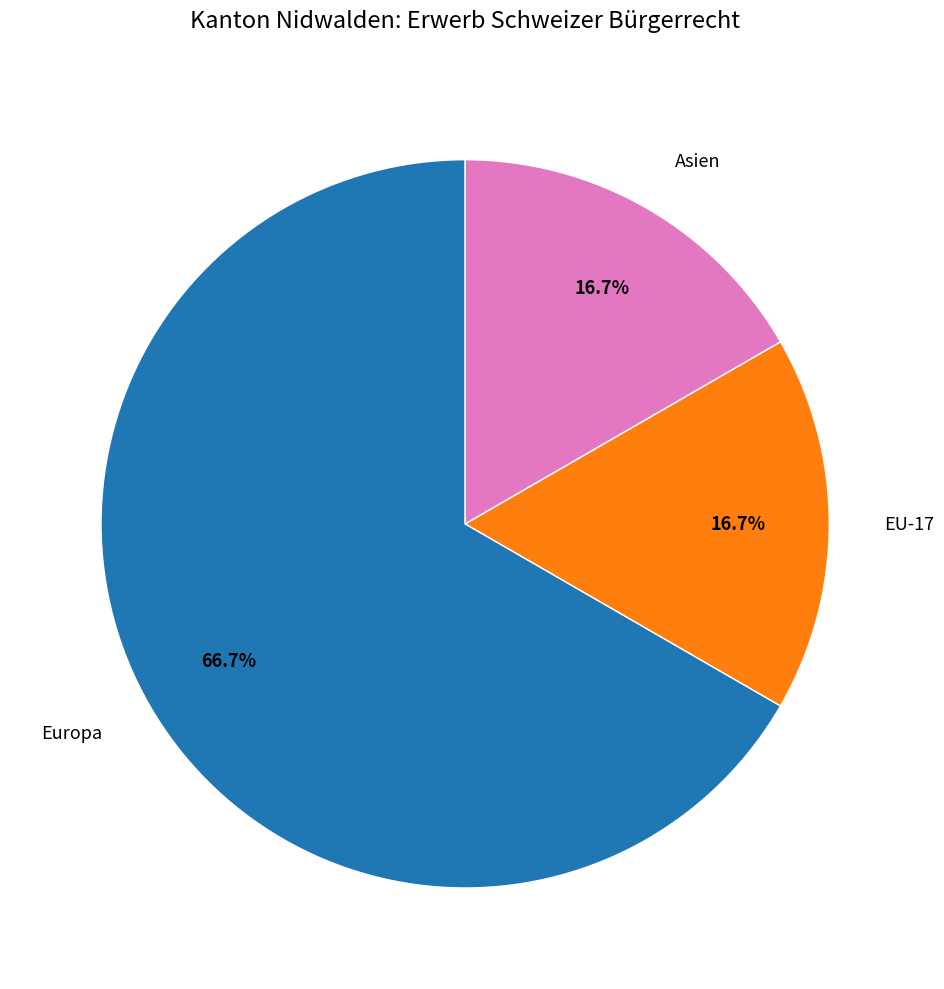

Approximately how many times larger is the value at Europa compared to EU-17?

4.0